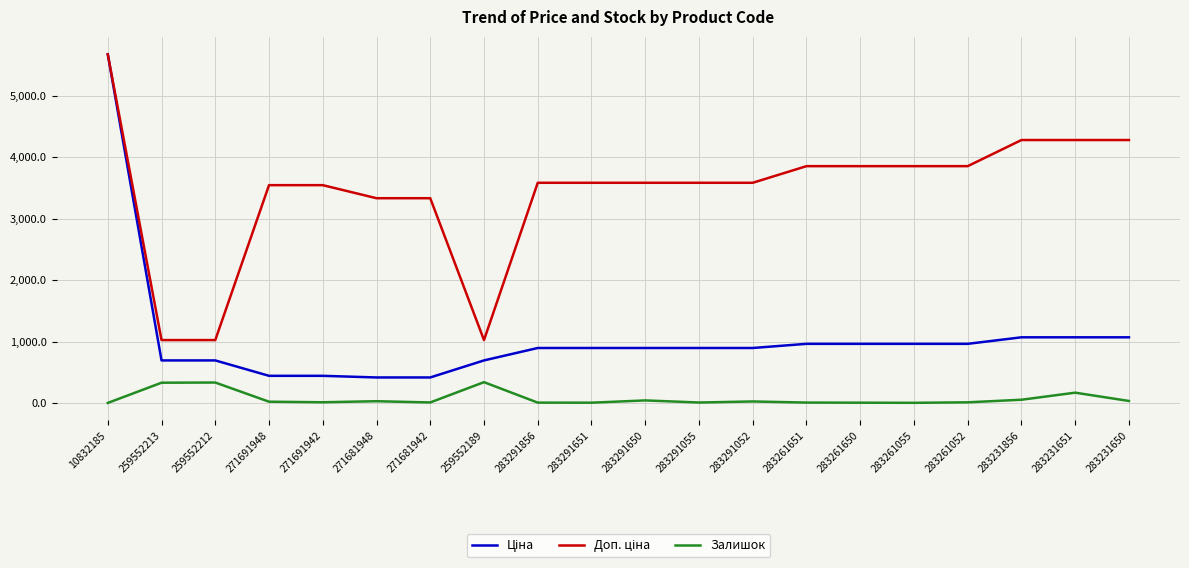

Which label corresponds to the largest value in the chart?

10832185